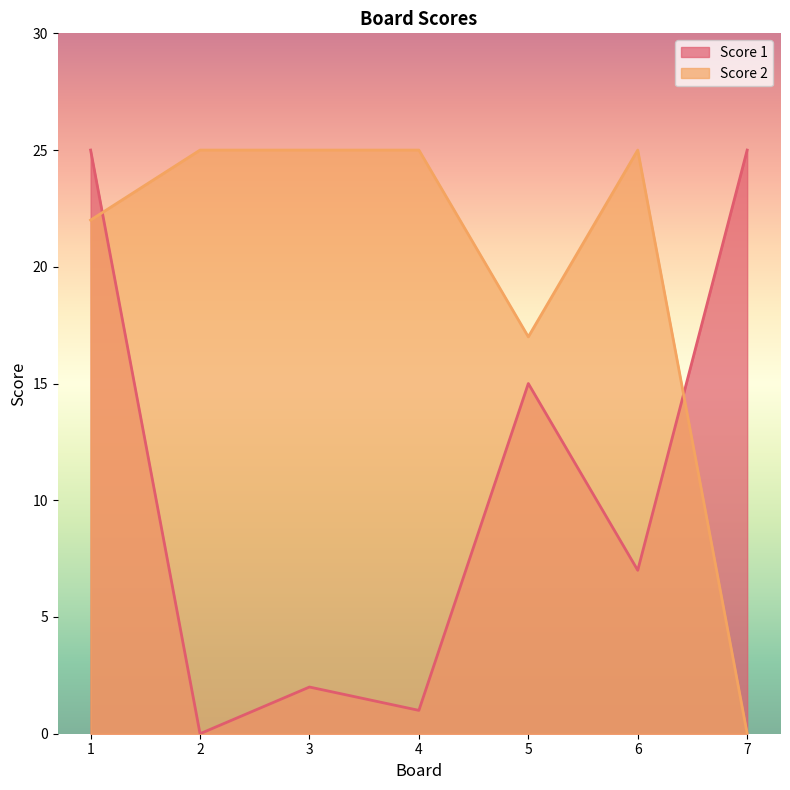

Where do Score 1 and Score 2 first cross each other?

1 and 2